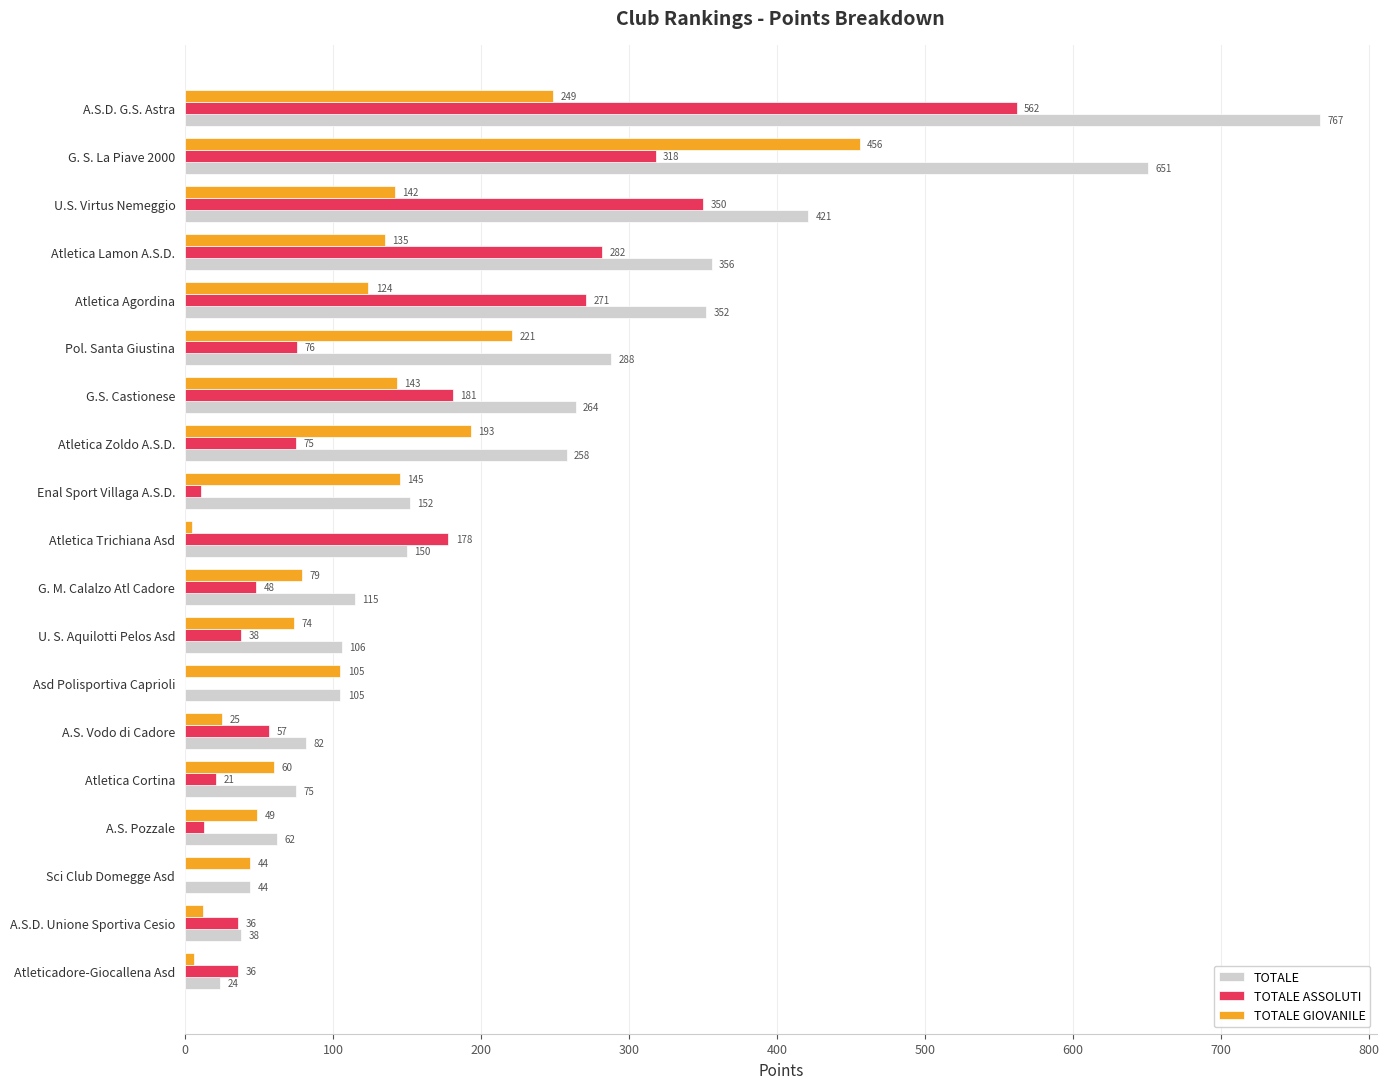

How many distinct data groups are displayed?

3